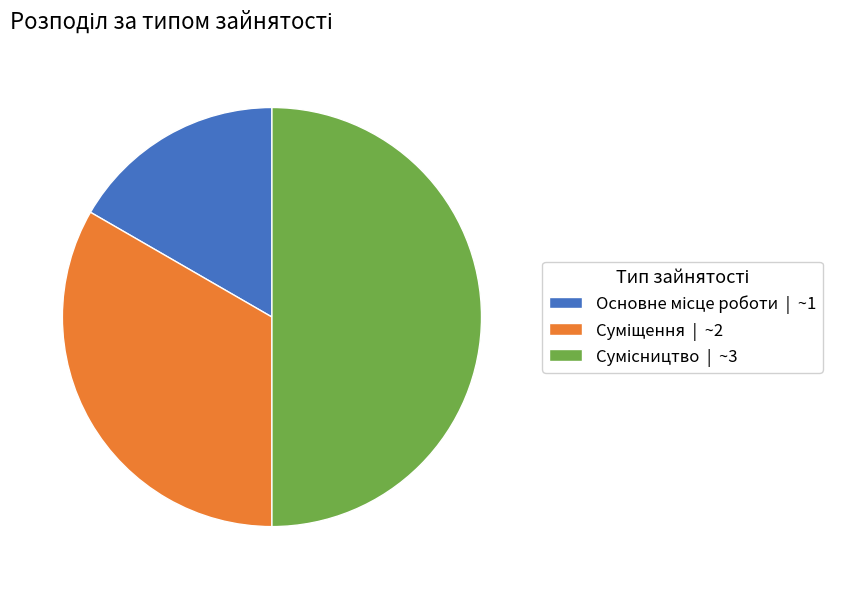

Does Основне місце роботи represent more than half of the total?

No